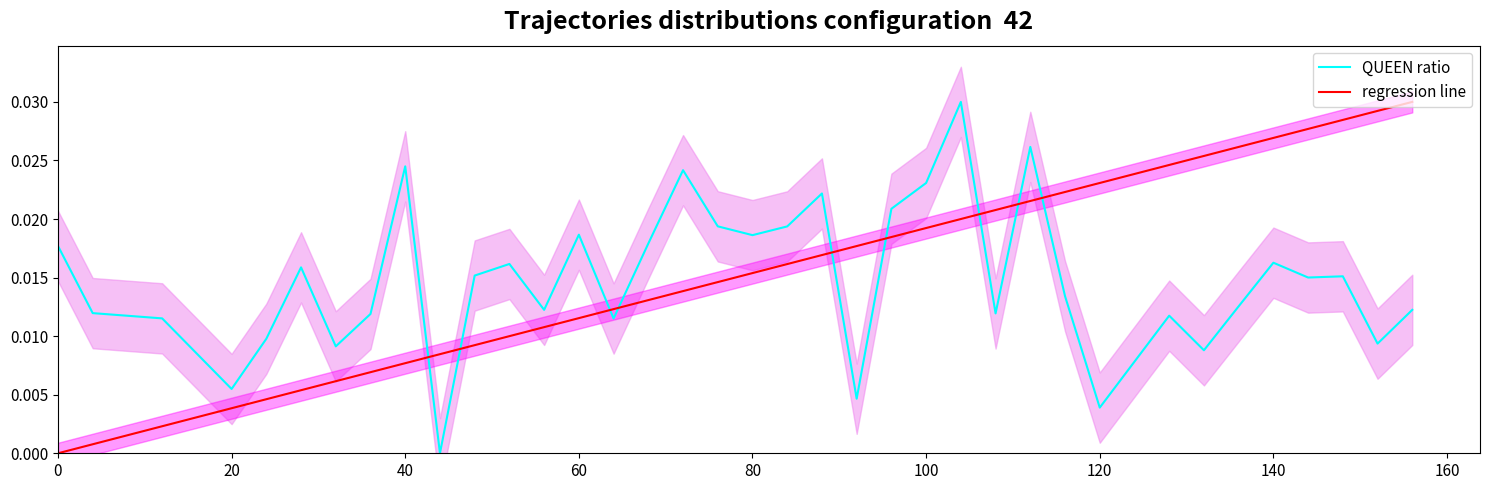

Which series has the widest spread of values?

QUEEN ratio